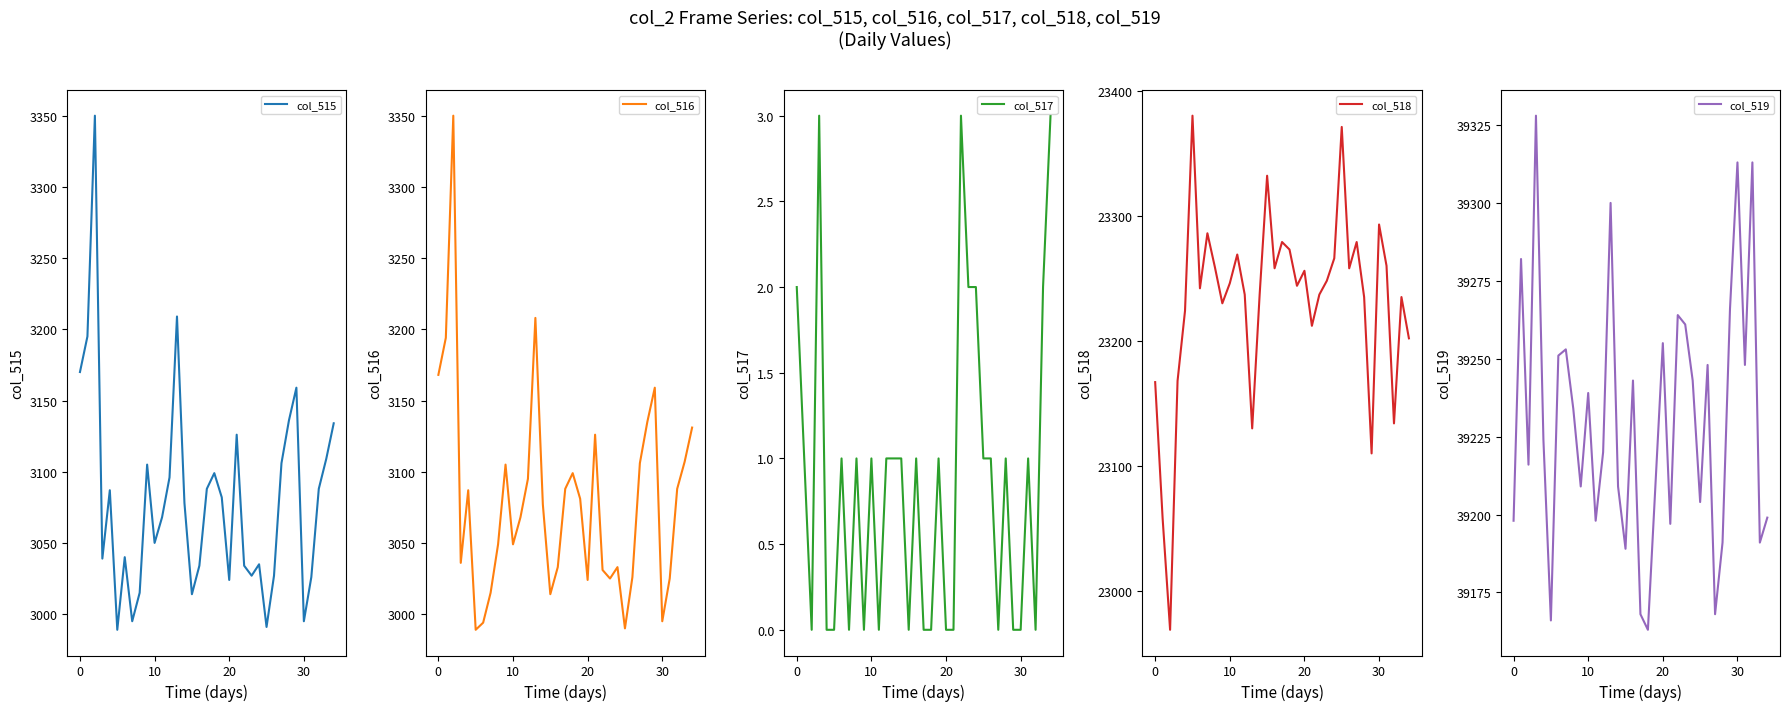

What is the minimum value for col_515?

2989